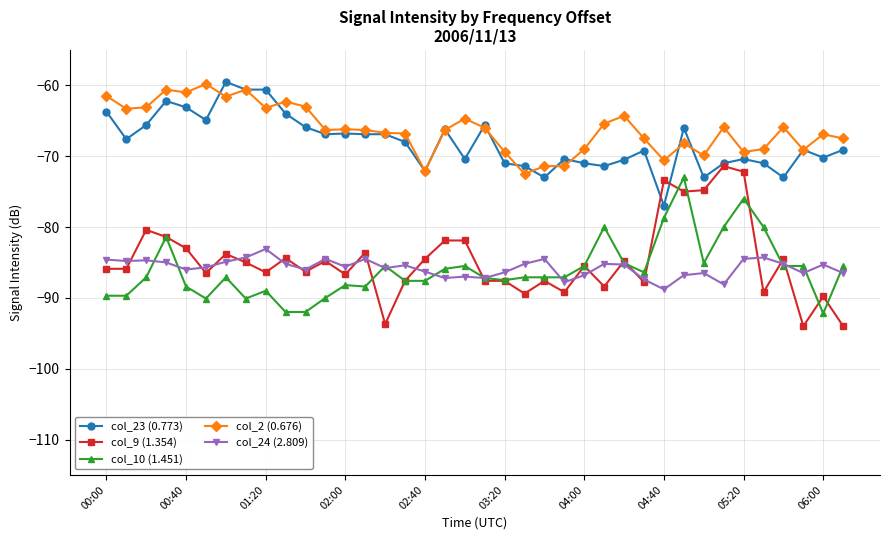

What is the value of the col_10 (1.451) point at the 19th from the left?

-85.5